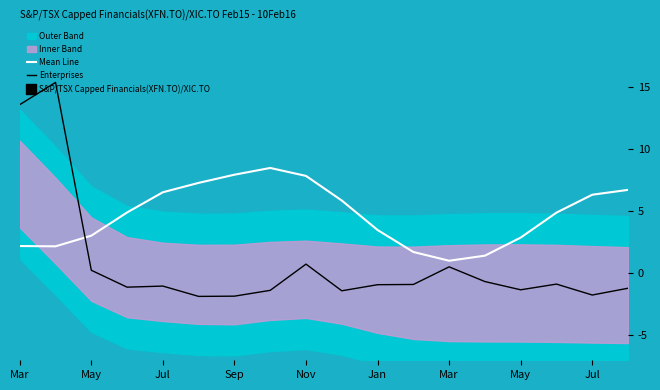

Is it true that Enterprises equals 13.5 at Mar?

True